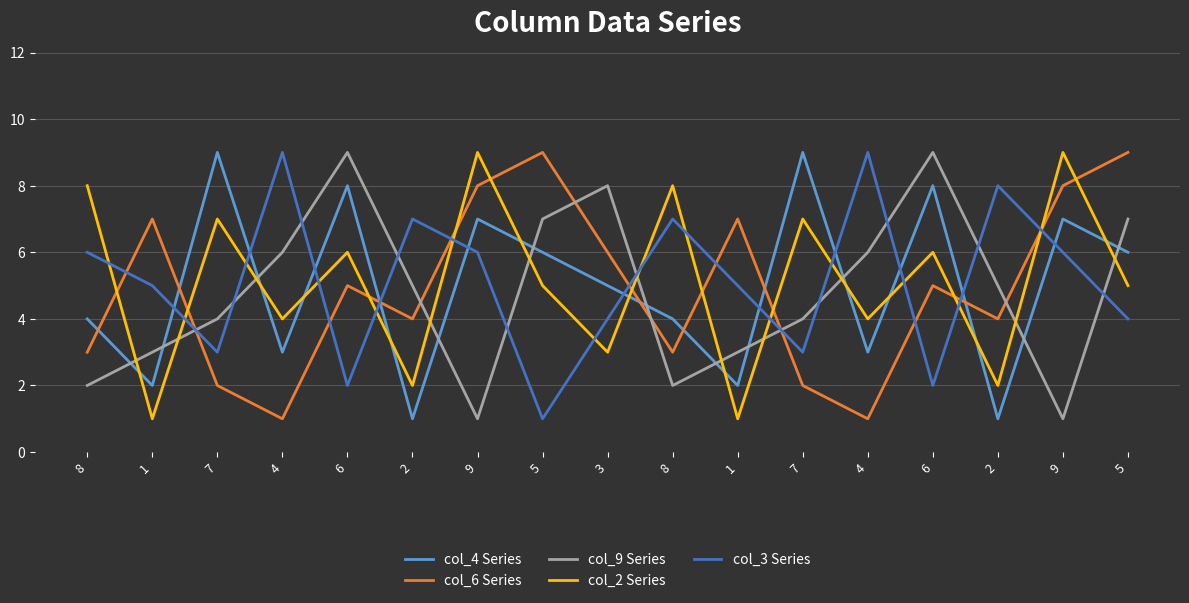

Which series ends up on top after the final intersection of col_6 Series and col_3 Series?

col_6 Series